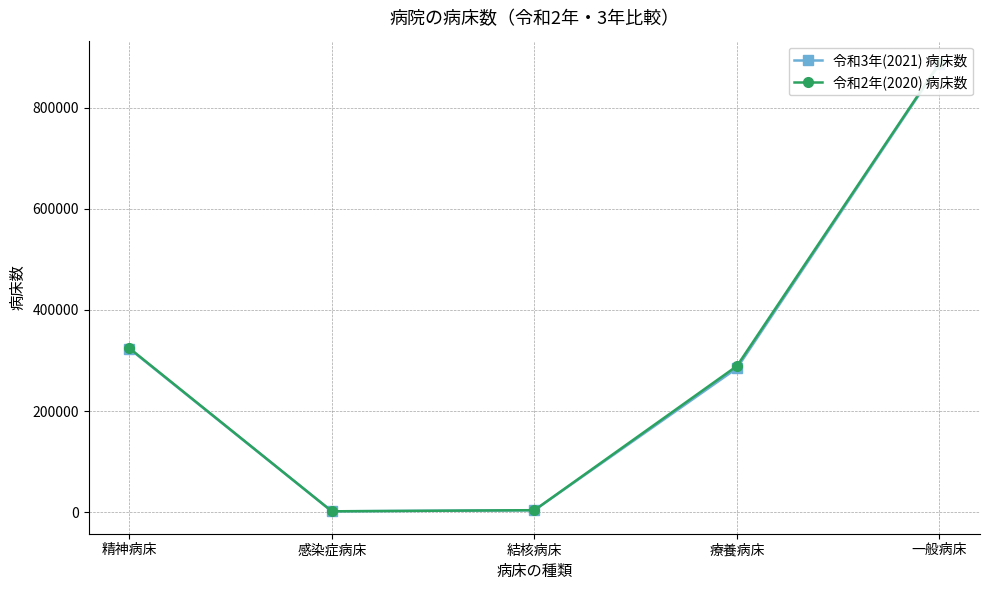

What is the difference between the second highest and second lowest values in the 令和3年(2021) 病床数 series?

319558